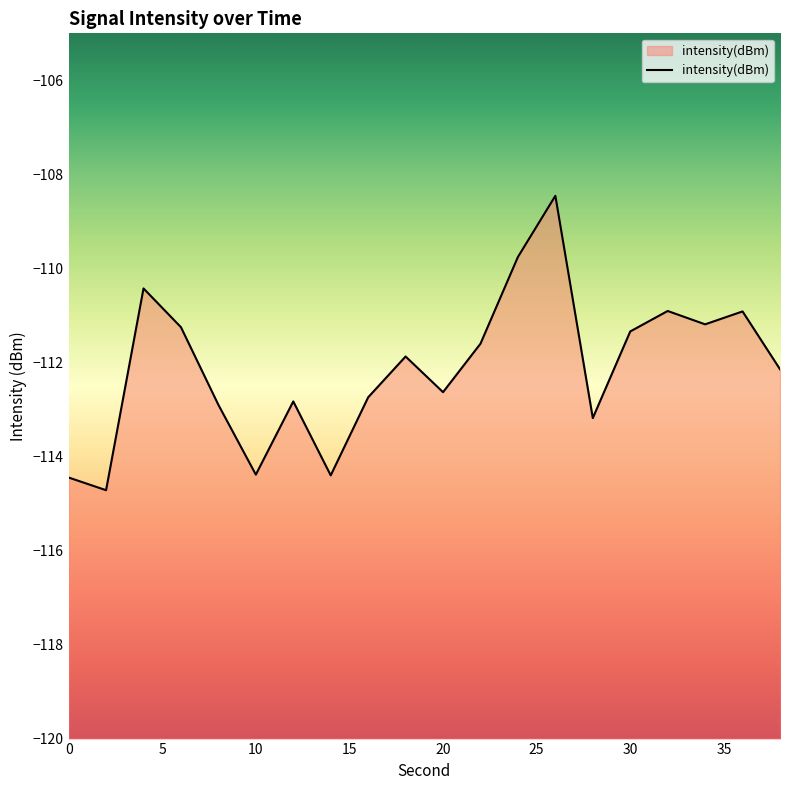

The chart shows a value of -62.1 at 22. True or false?

False